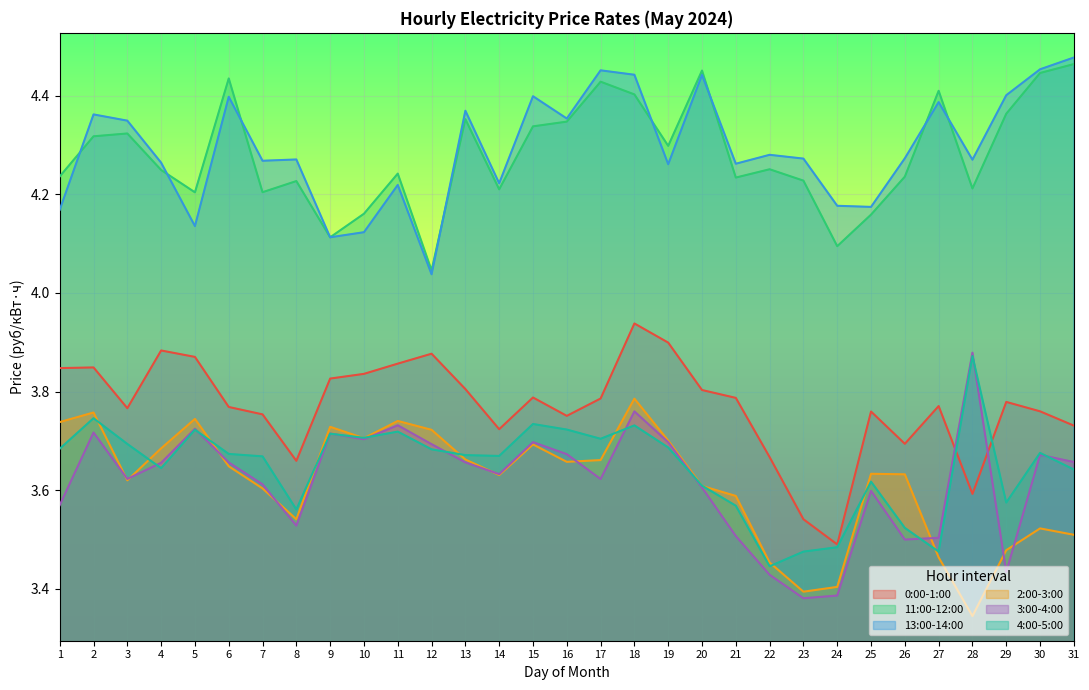

True or false: 2:00-3:00 and 13:00-14:00 intersect in this chart.

False